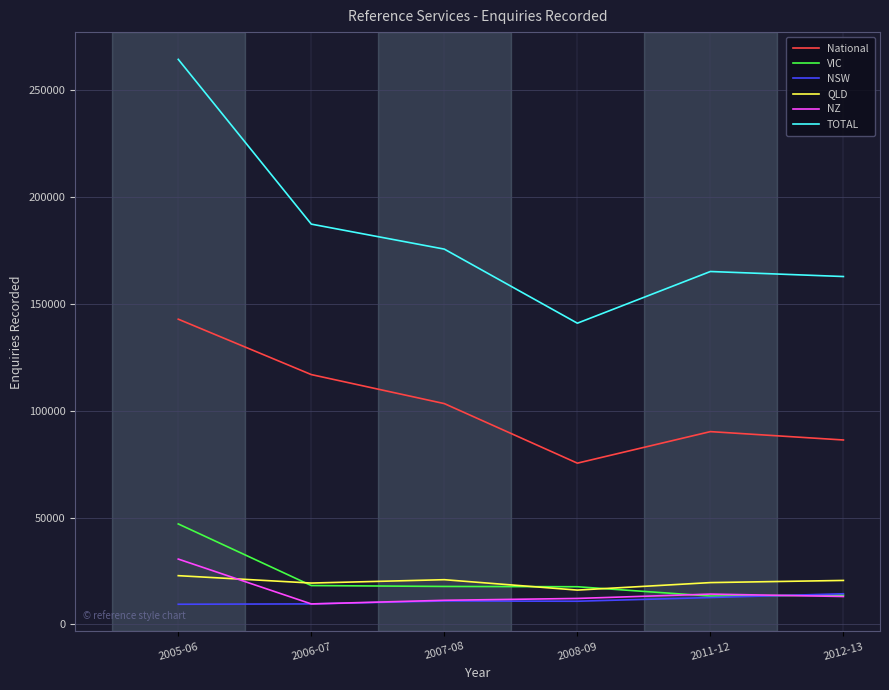

At which category is the sum across all series the highest?

2005-06